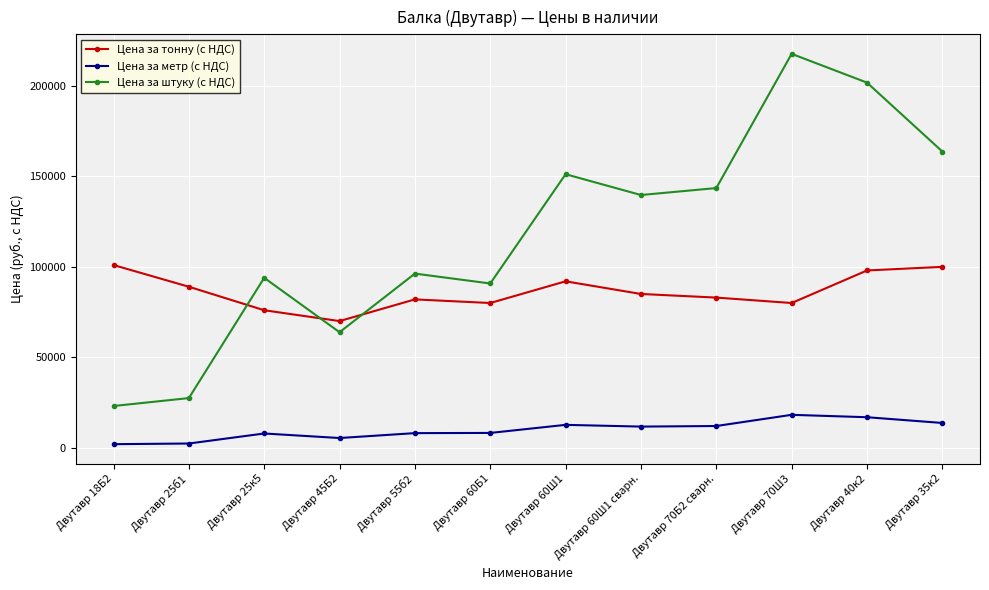

Which series changed the most between Двутавр 70Б2 сварн. and Двутавр 40к2?

Цена за штуку (с НДС)